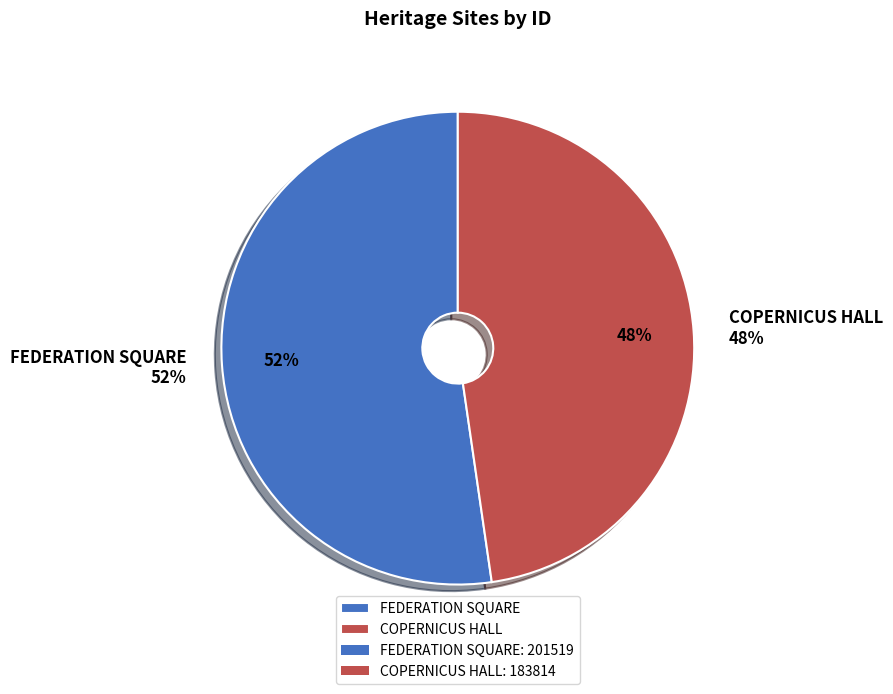

To the nearest percent, what percentage of the pie is COPERNICUS HALL?

48%